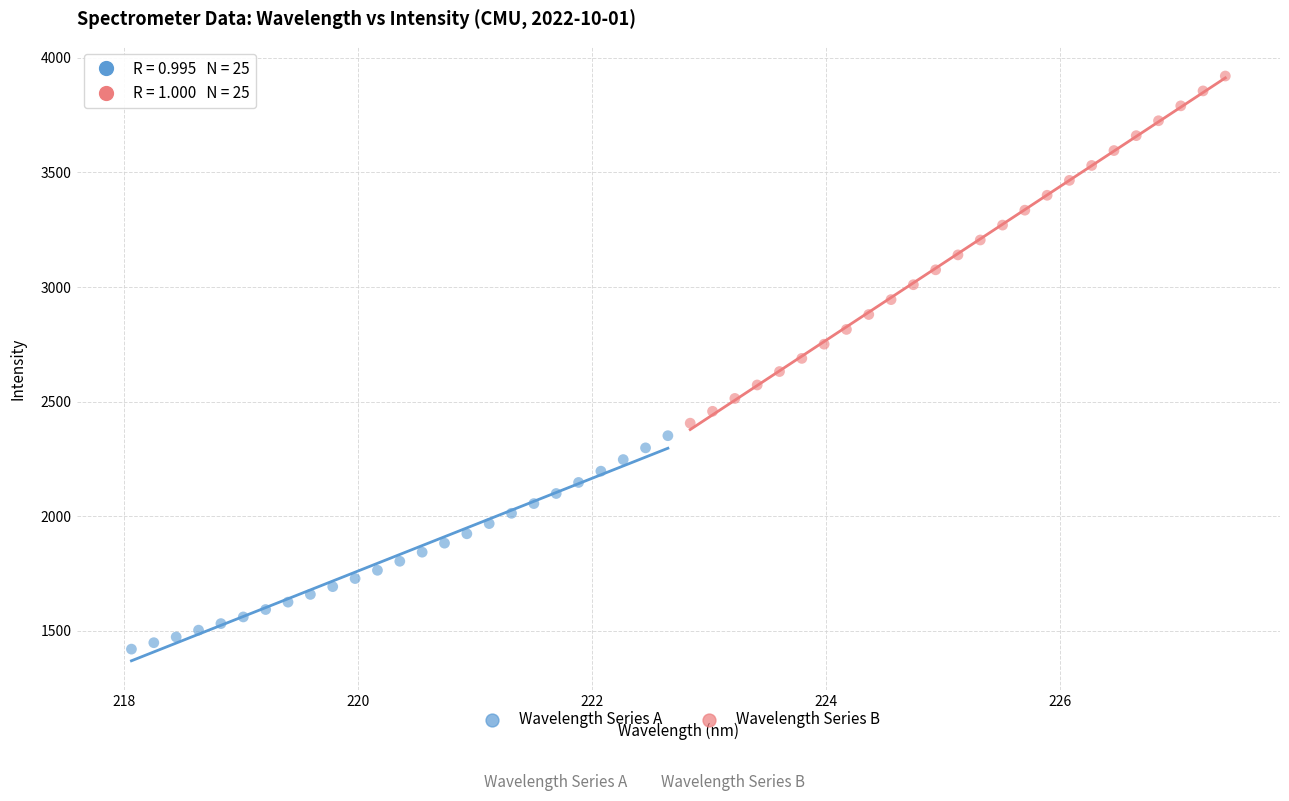

Which series reaches the minimum Y coordinate?

Wavelength Series A